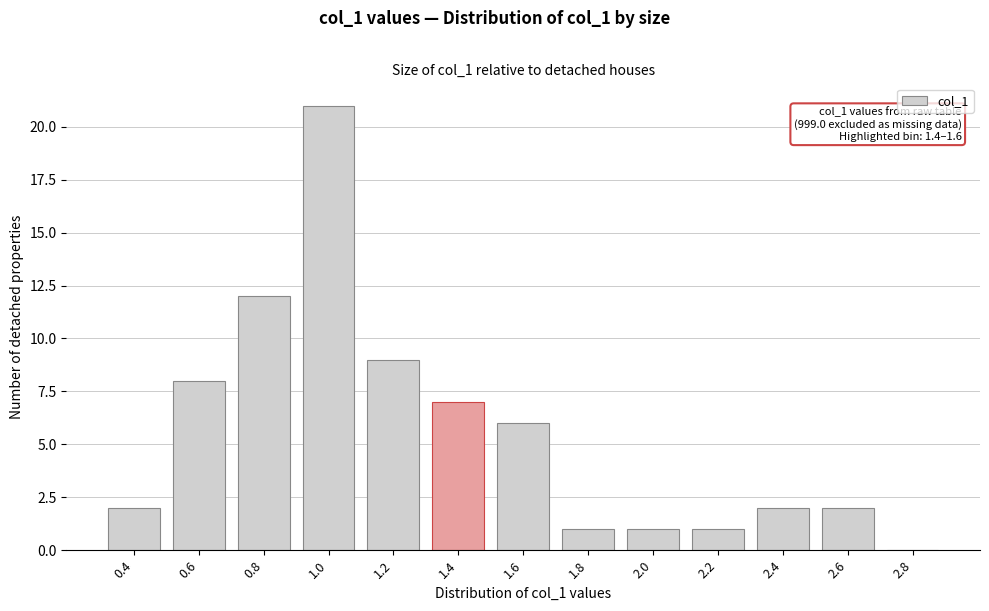

Reading left to right, list all the values displayed in this chart.

0.4=2	0.6=8	0.8=12	1.0=21	1.2=9	1.4=7	1.6=6	1.8=1	2.0=1	2.2=1	2.4=2	2.6=2	2.8=0